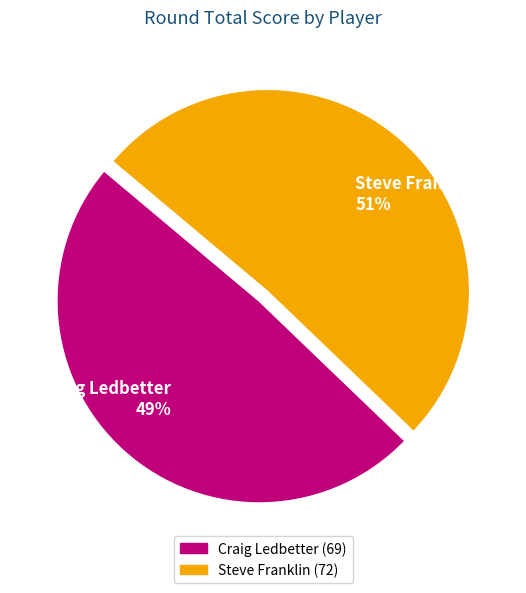

Which has a higher value, Craig Ledbetter or Steve Franklin?

Steve Franklin